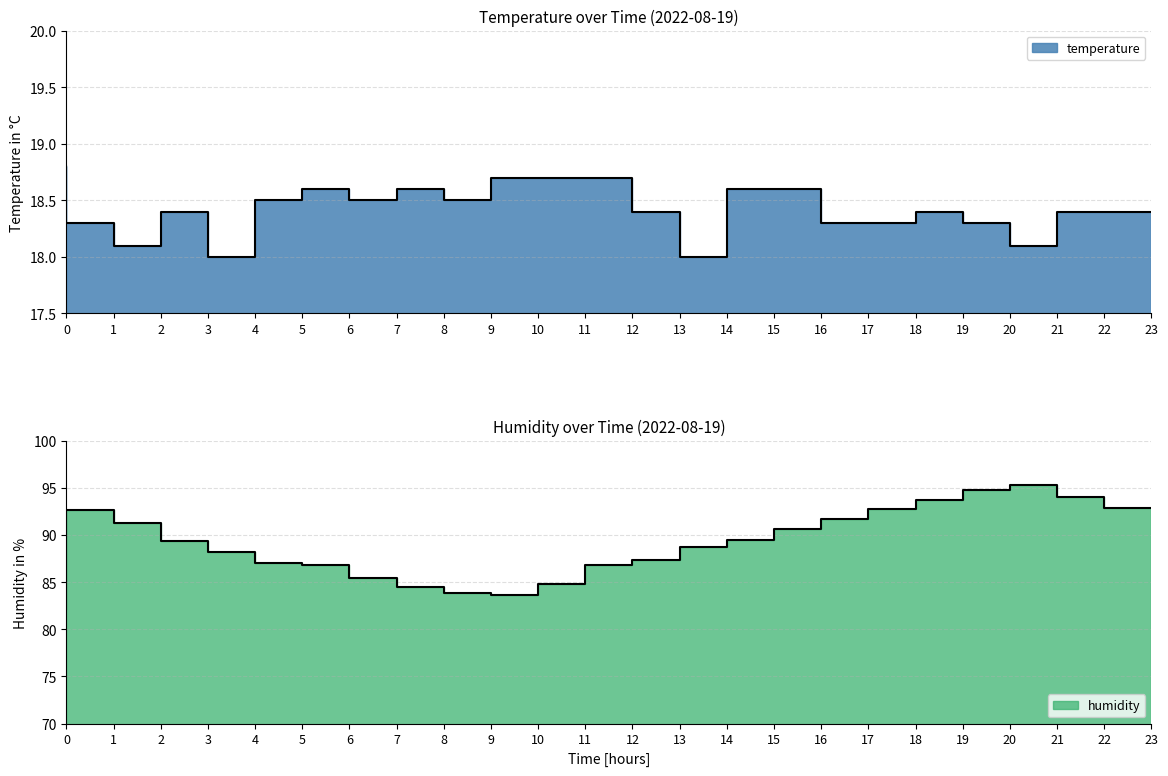

At which category does temperature reach its first local valley?

2